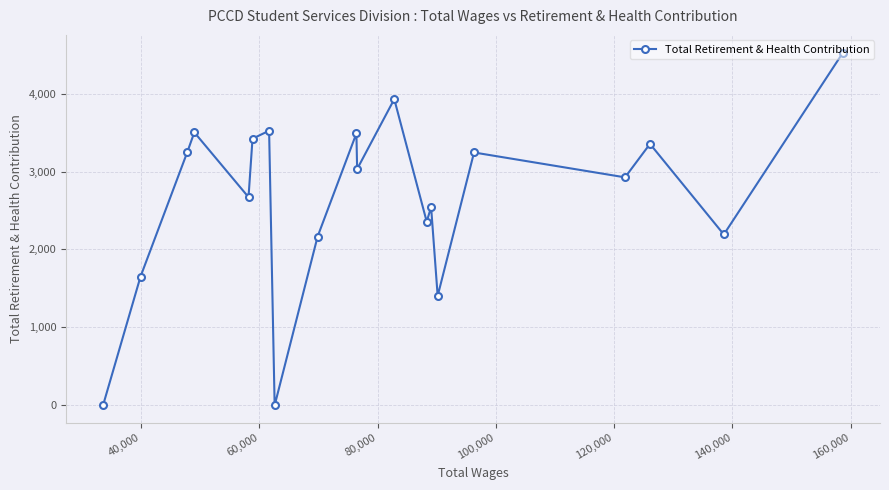

What is the difference between the maximum and minimum values?

4526